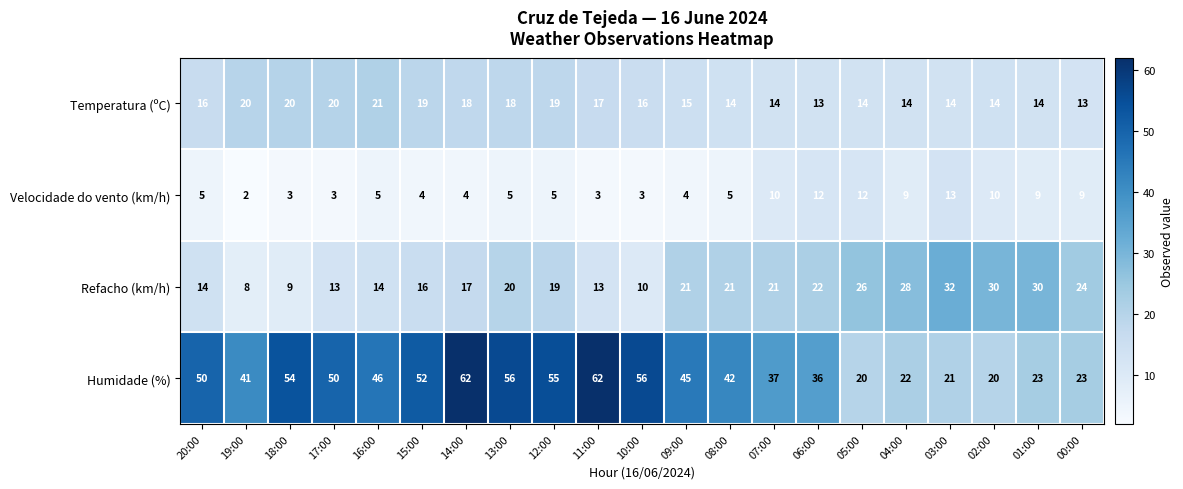

Where is Temperatura (ºC) nearest to the value 17?

11:00